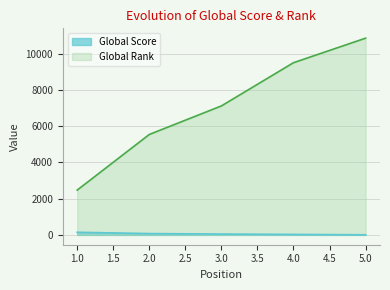

What is the value of the Global Rank point at the 3rd from the left?

7111